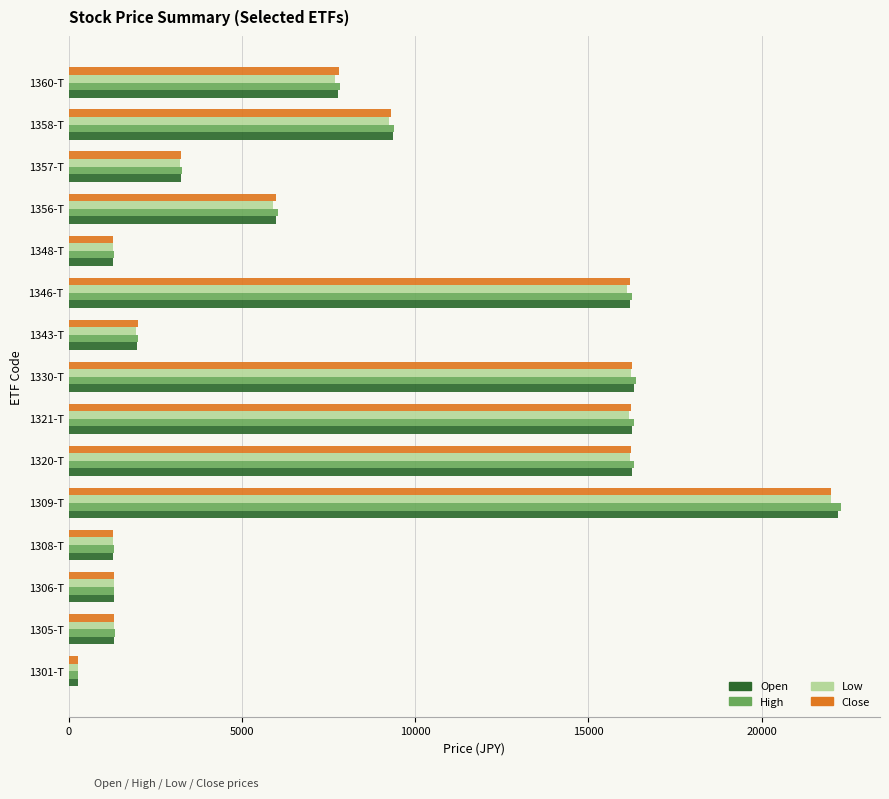

True or false: Low has a value of 1952 at 1343-T.

True